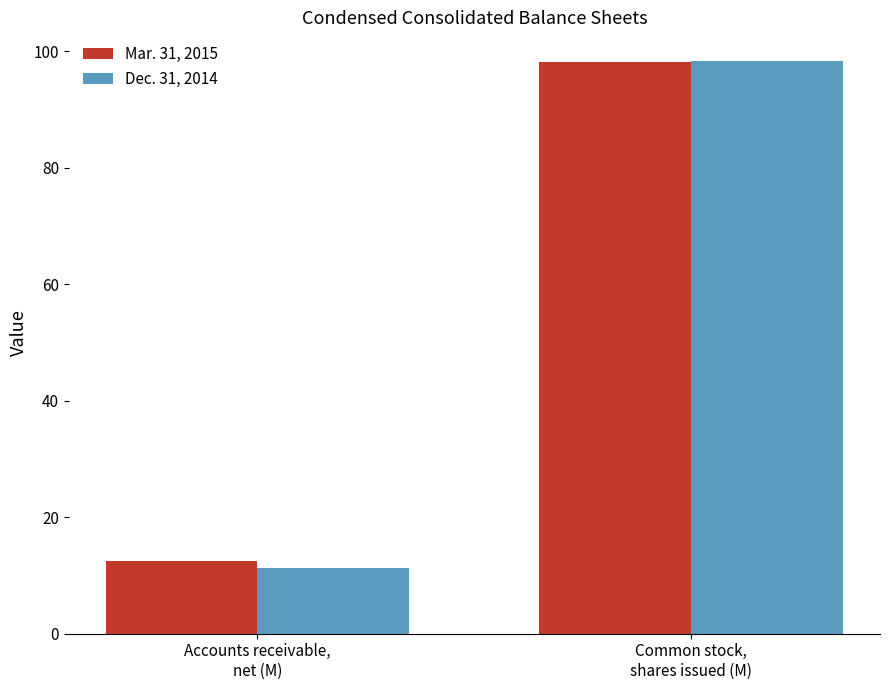

What is the label of the 1st bar from the left?

Accounts receivable,
net (M)